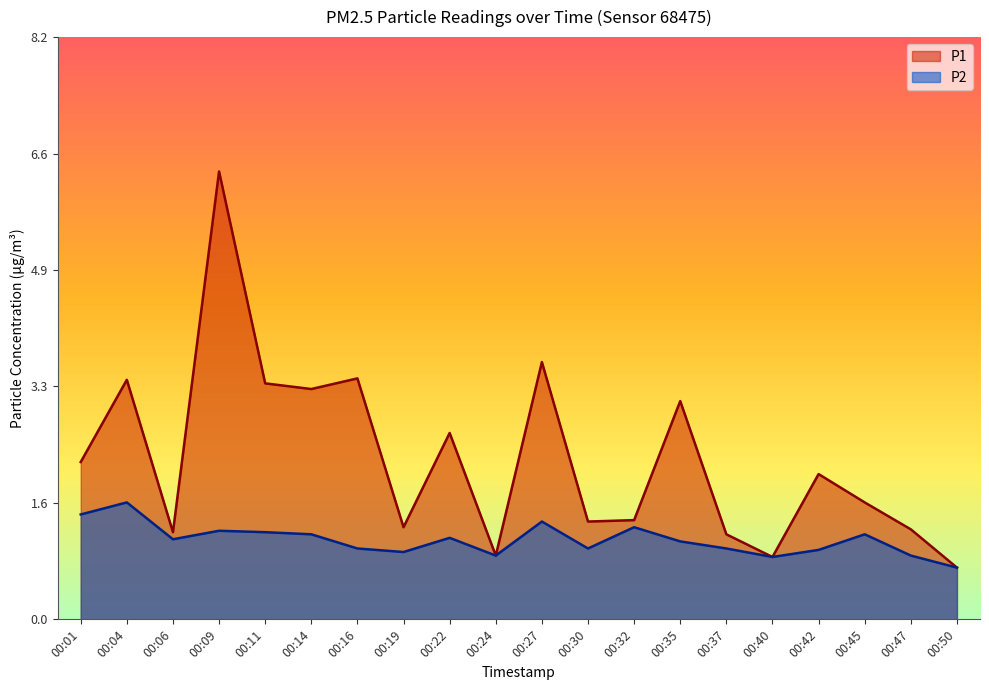

True or false: P2 has a value of 1.0 at 00:42.

True